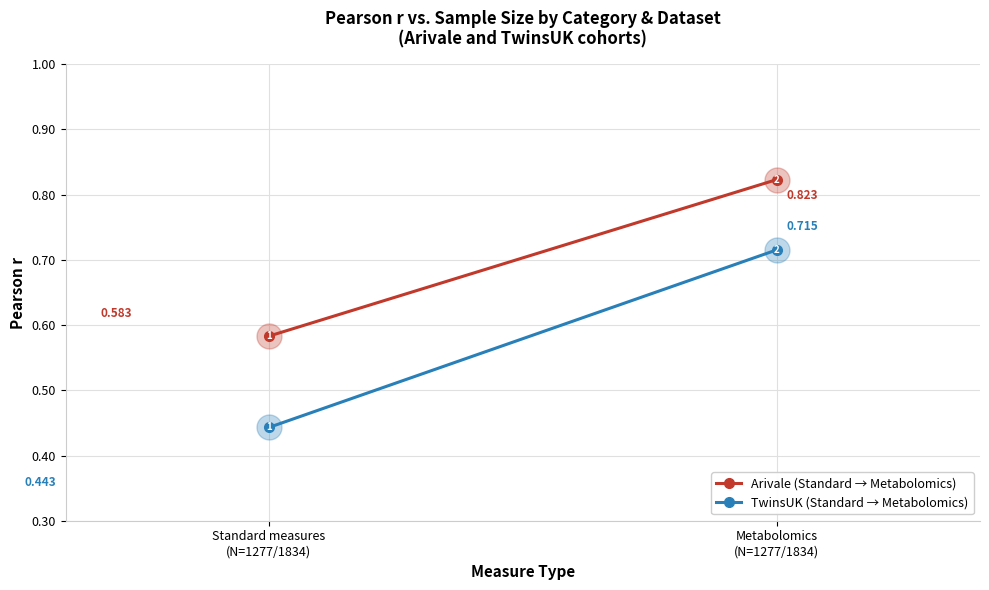

Which label corresponds to the largest value in the chart?

Metabolomics
(N=1277/1834)